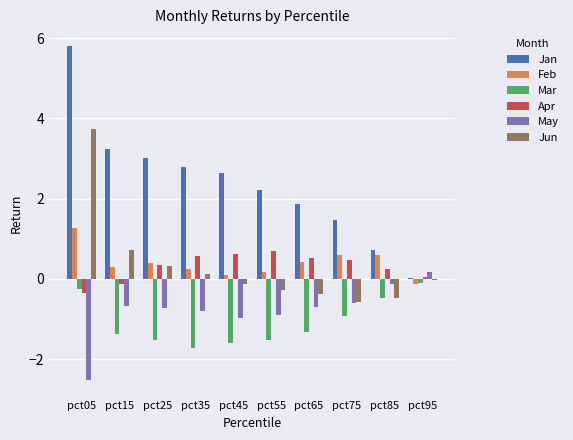

The Apr series shows 0.6 at pct35. True or false?

True